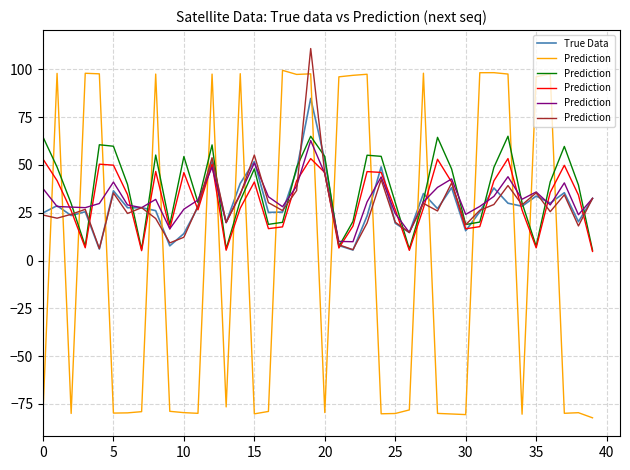

The value of True Data at 35 is 33.7. True or false?

True